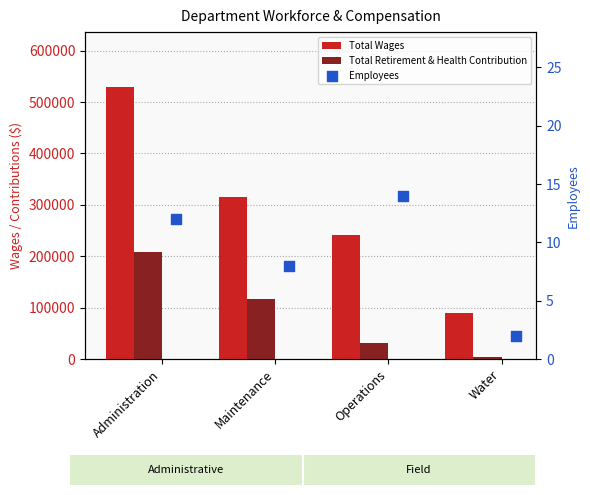

Which series contains the highest Y value?

Total Wages